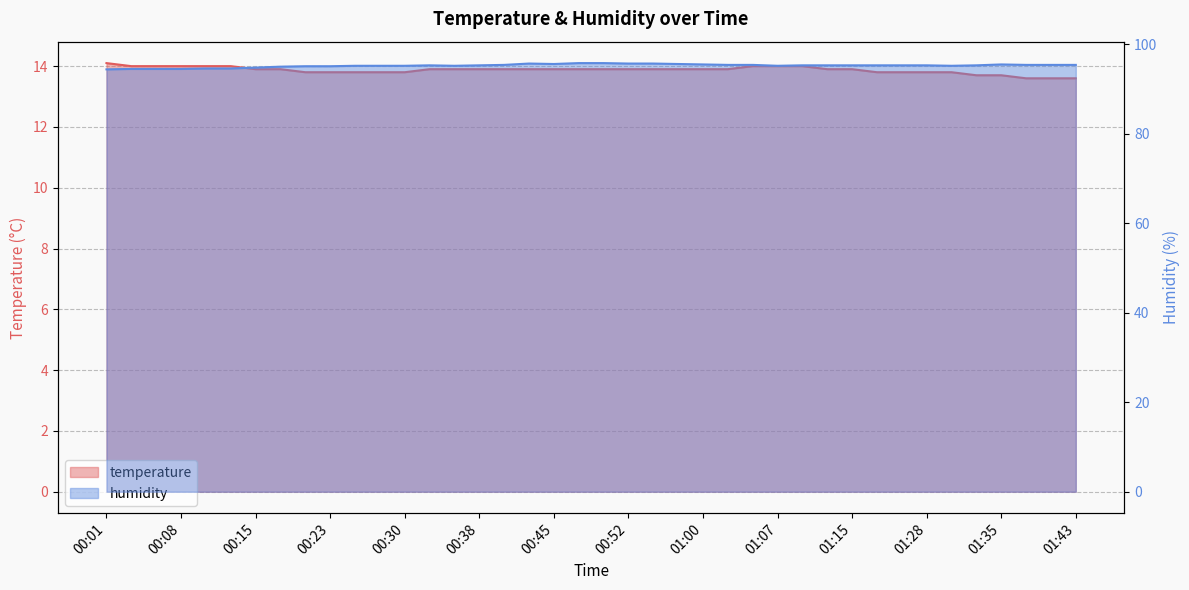

True or false: temperature and humidity cross at least once.

False